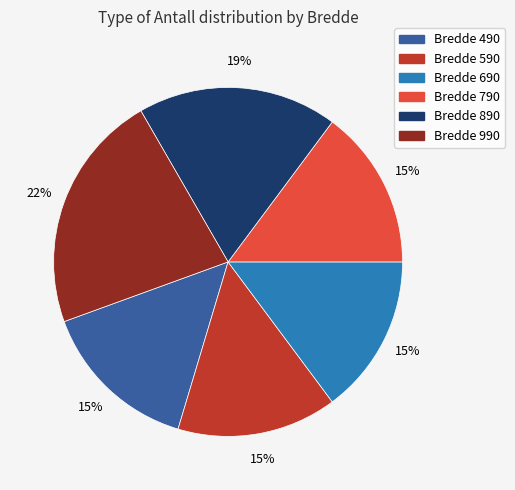

To the nearest percent, what is the average slice percentage?

17%